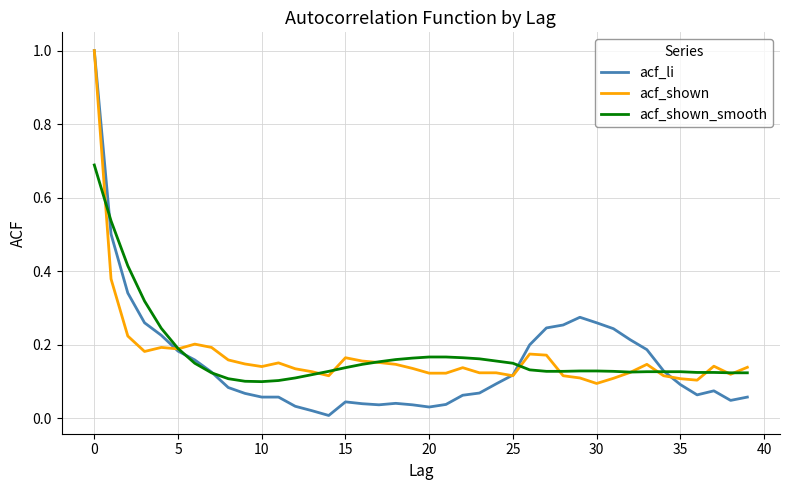

Is it true that acf_shown_smooth equals 0.2 at 25?

False